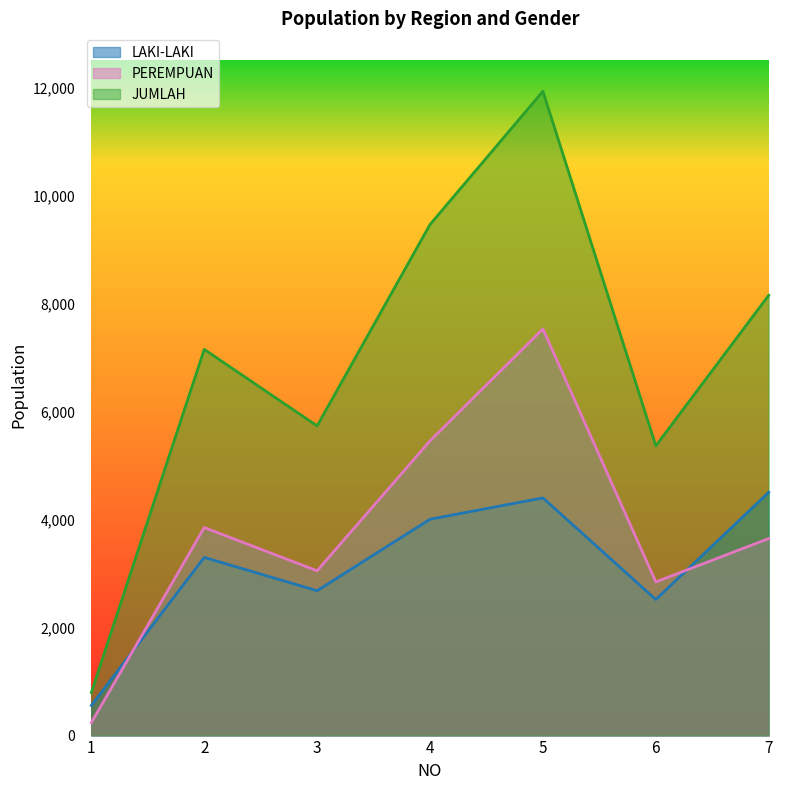

What is the average value of the JUMLAH series?

6940